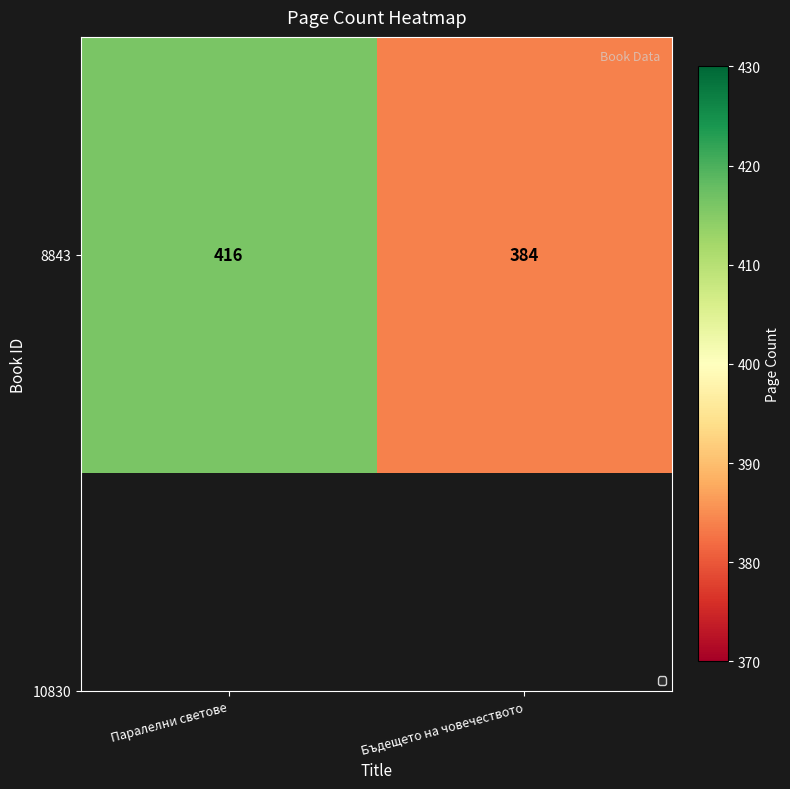

Reading left to right, list all the values displayed in this chart.

416	384